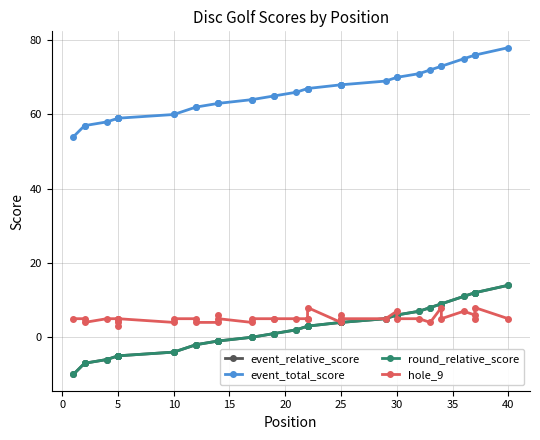

What is the difference between the maximum and minimum values in the round_relative_score series?

24